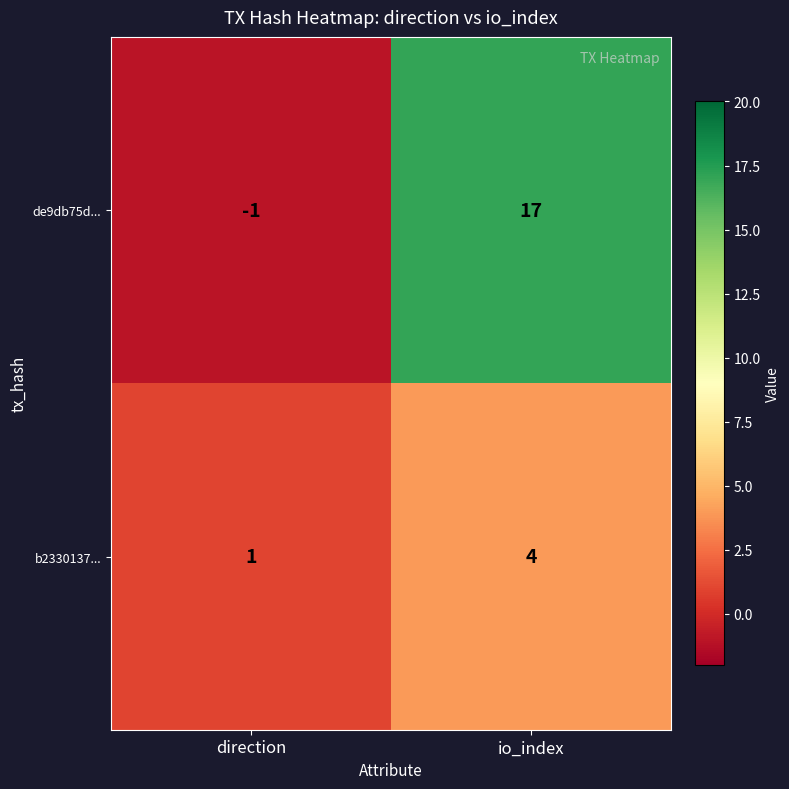

Count the number of data series in this chart.

2